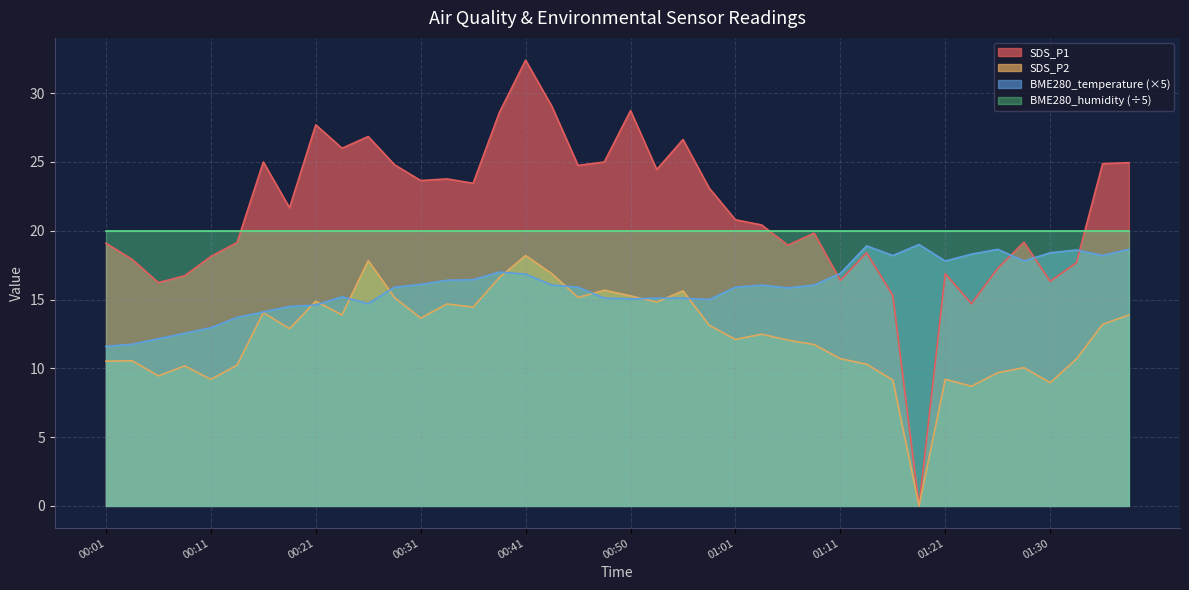

After their last crossing, which series has the higher values: BME280_temperature or SDS_P1?

SDS_P1